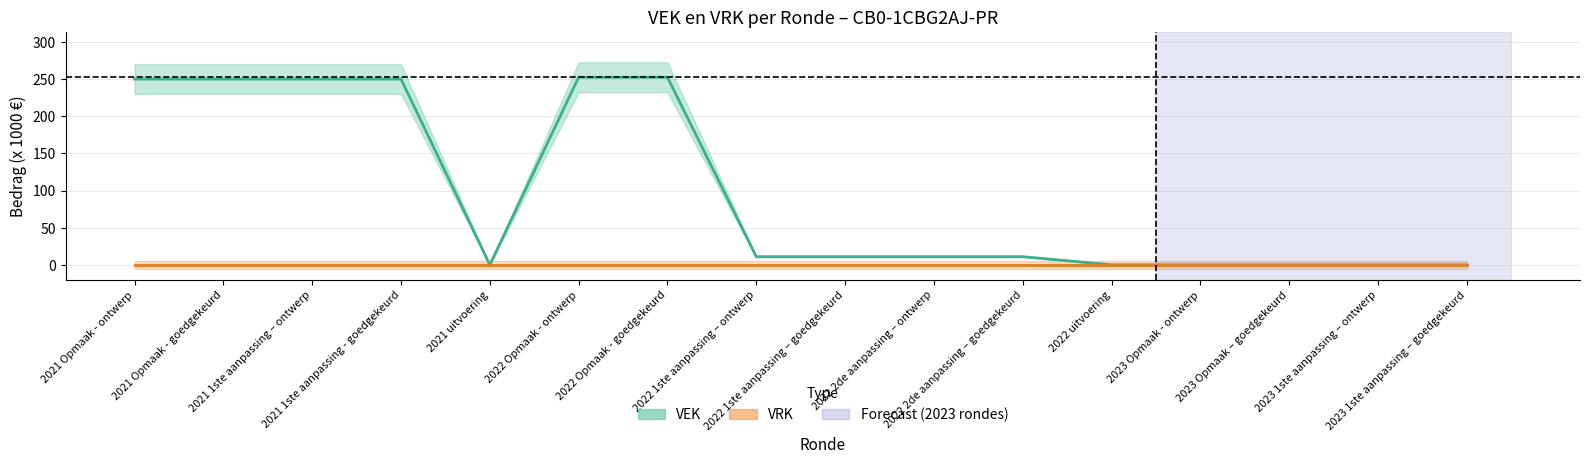

Which category has the highest value across all series?

2022 Opmaak - ontwerp